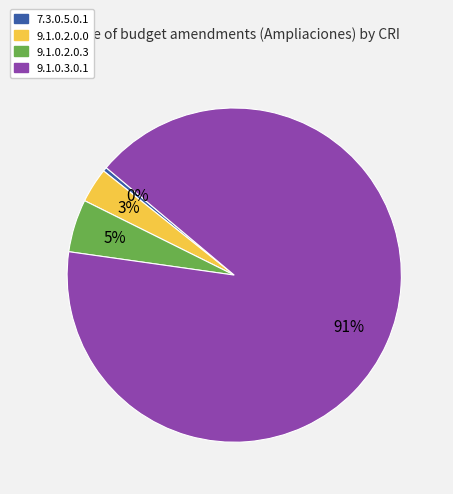

Does any single category account for the majority?

Yes